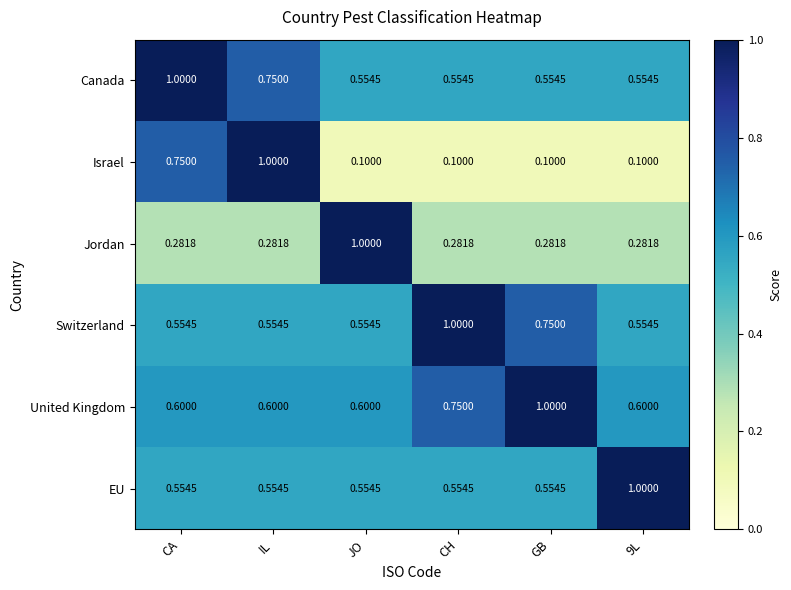

Which series has the largest range (max minus min)?

Israel